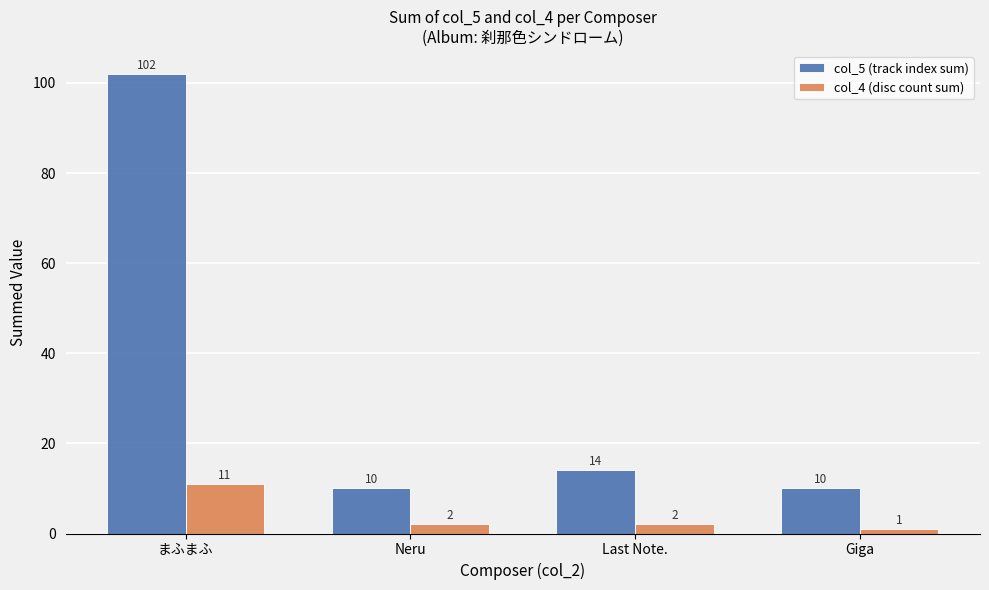

Does the chart contain stacked bars?

No